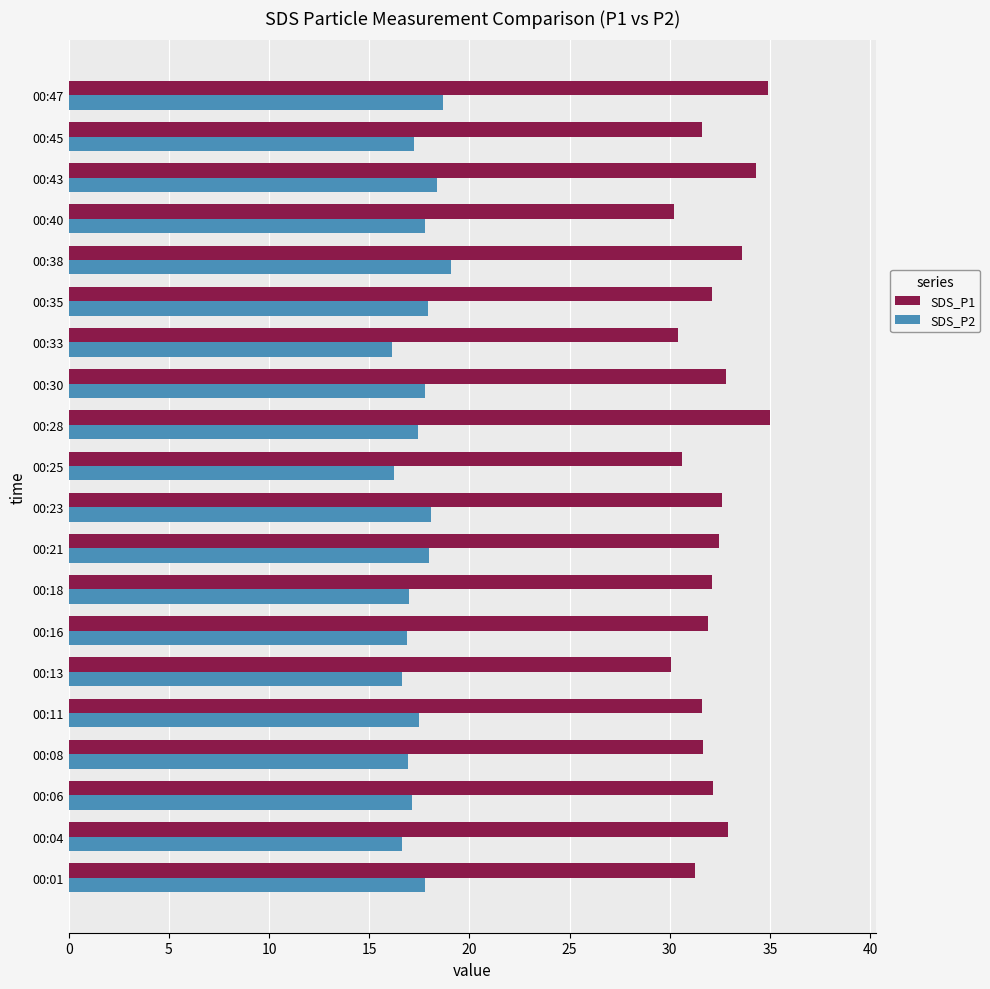

Which series has the largest range (max minus min)?

SDS_P1